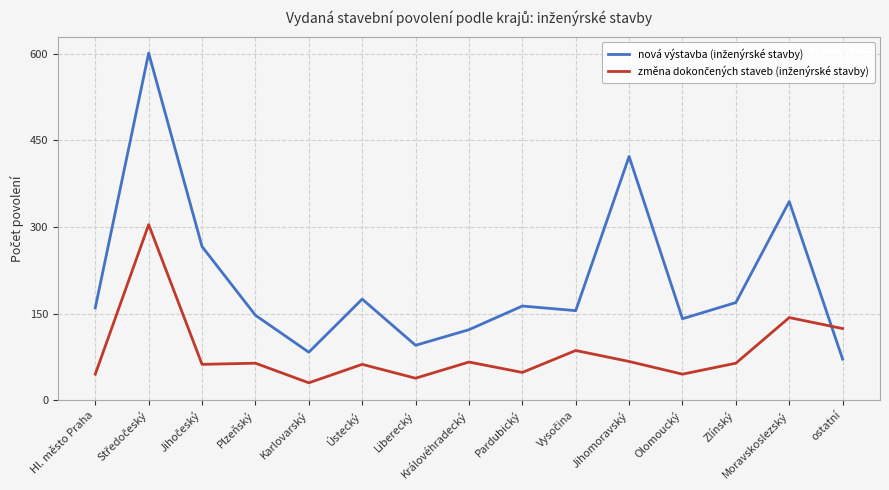

What is the greatest value displayed?

601